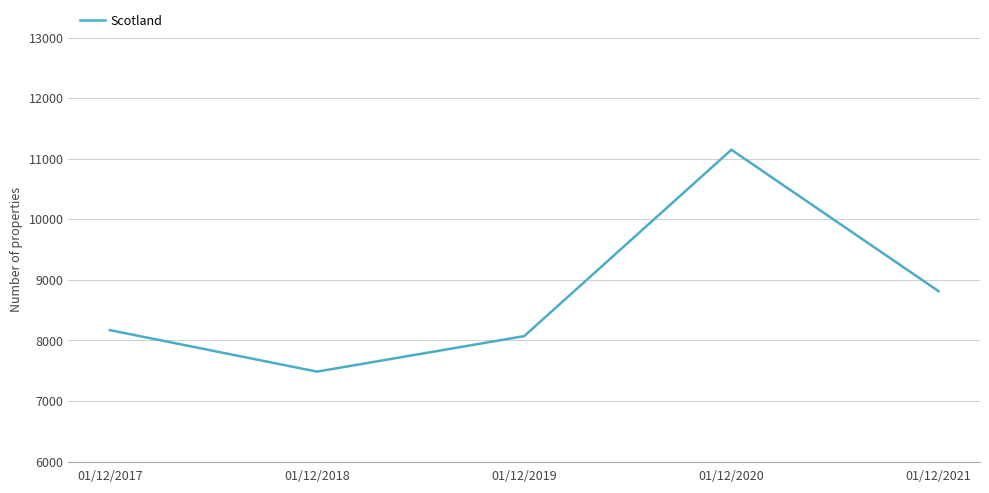

True or false: there are more than 1 points higher than both neighbors.

False